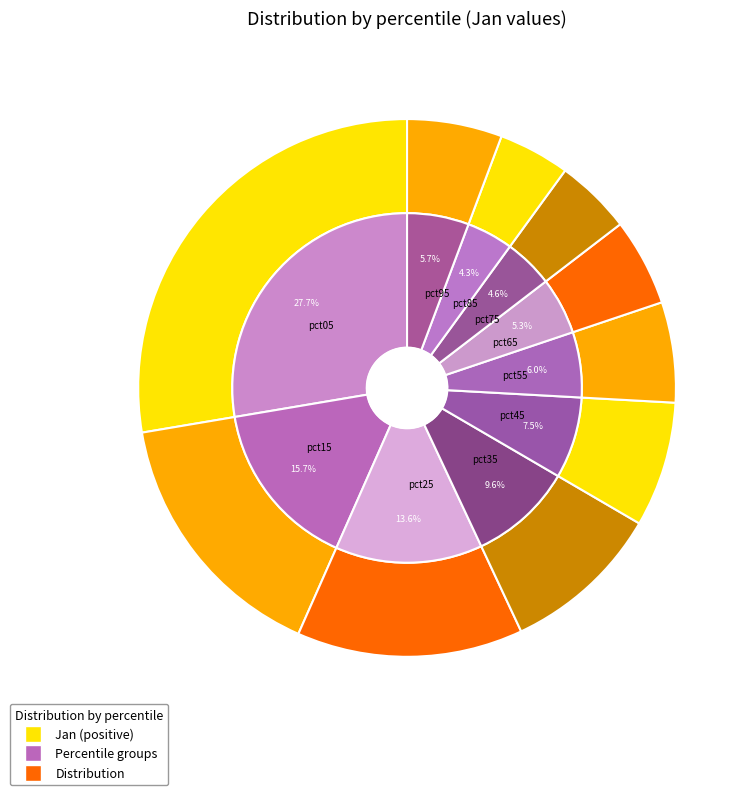

To the nearest percent, what is the difference between the pct55 and pct25 slice percentages?

8%